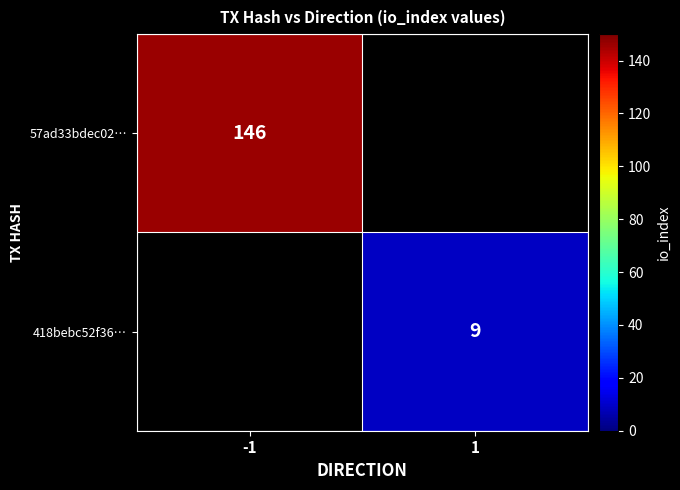

True or false: 57ad33bdec02… has a value of 146 at -1.

True